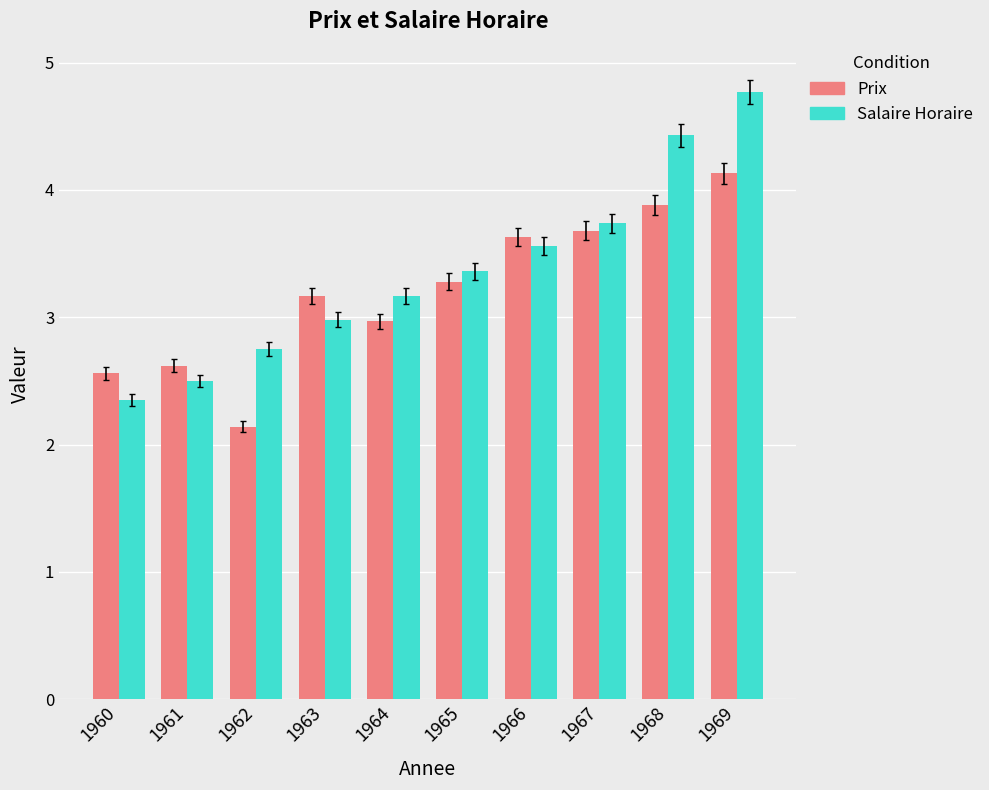

What is the difference between the maximum and minimum values in the Prix series?

2.0